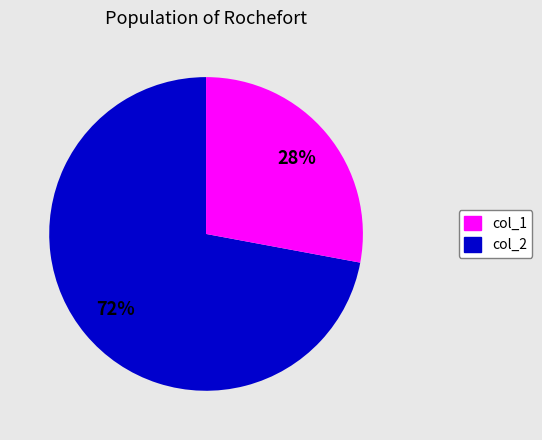

Is there any slice that represents more than half of the pie?

Yes